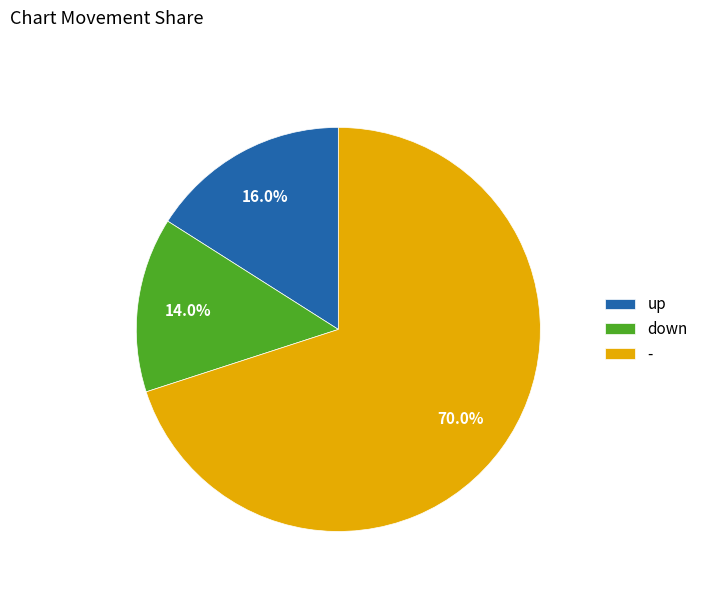

Which has a higher value, - or down?

-